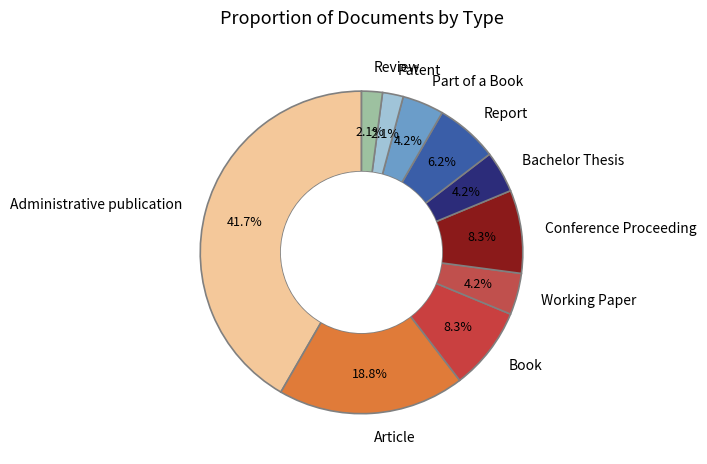

Approximately how many times larger is the value at Report compared to Working Paper?

1.5